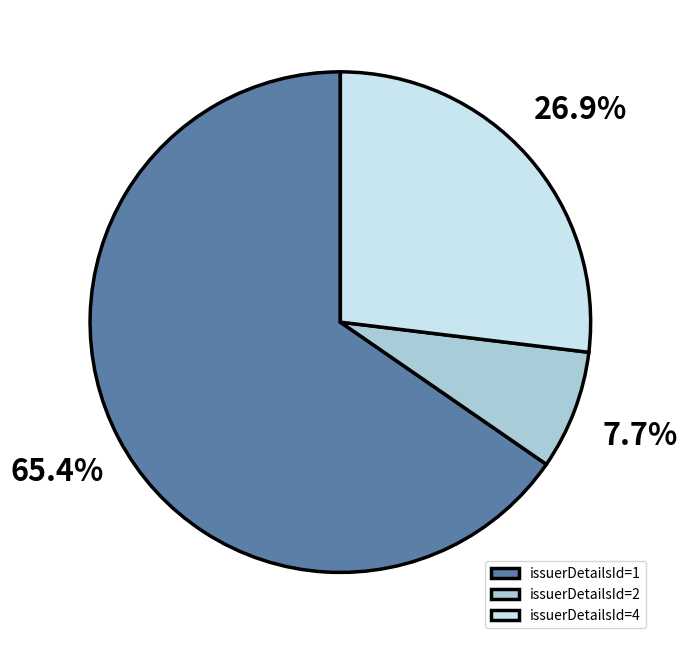

How many slices are in this pie chart?

3